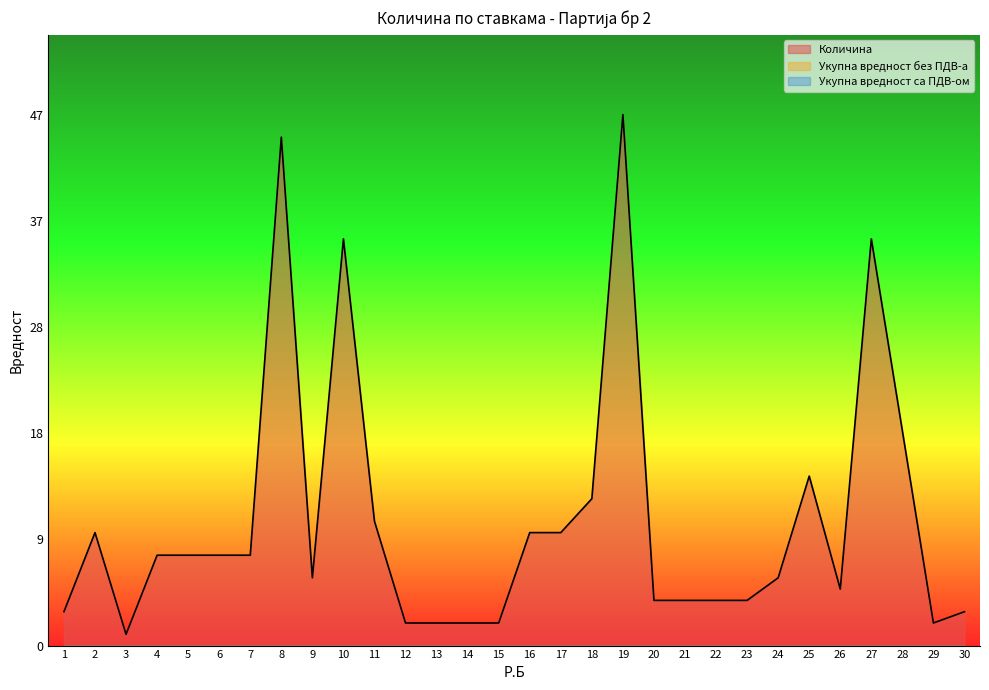

True or false: Укупна вредност са ПДВ-ом and Количина intersect in this chart.

False